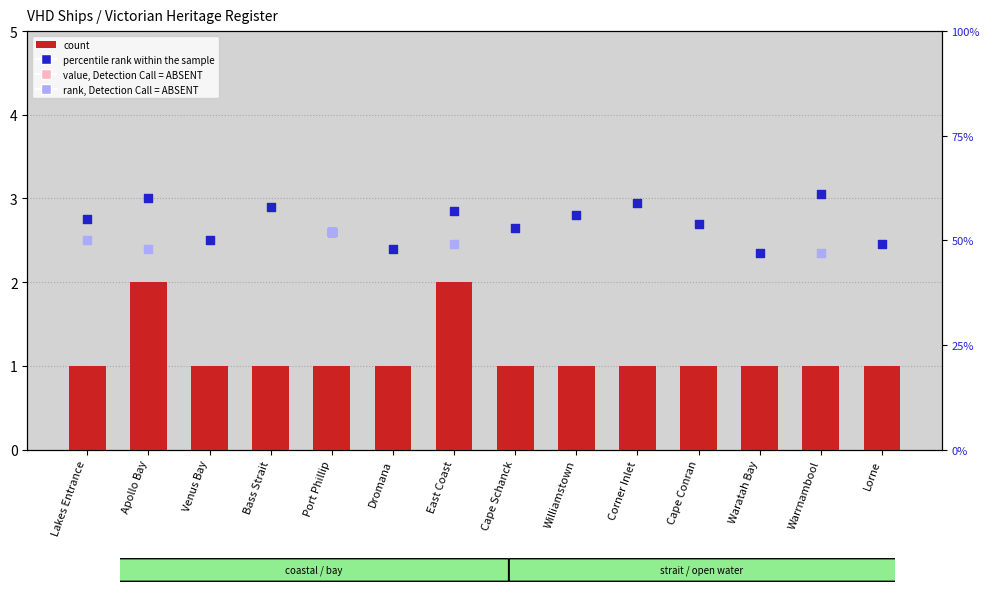

Approximately how many times larger is the value at Cape Conran compared to Dromana?

1.0